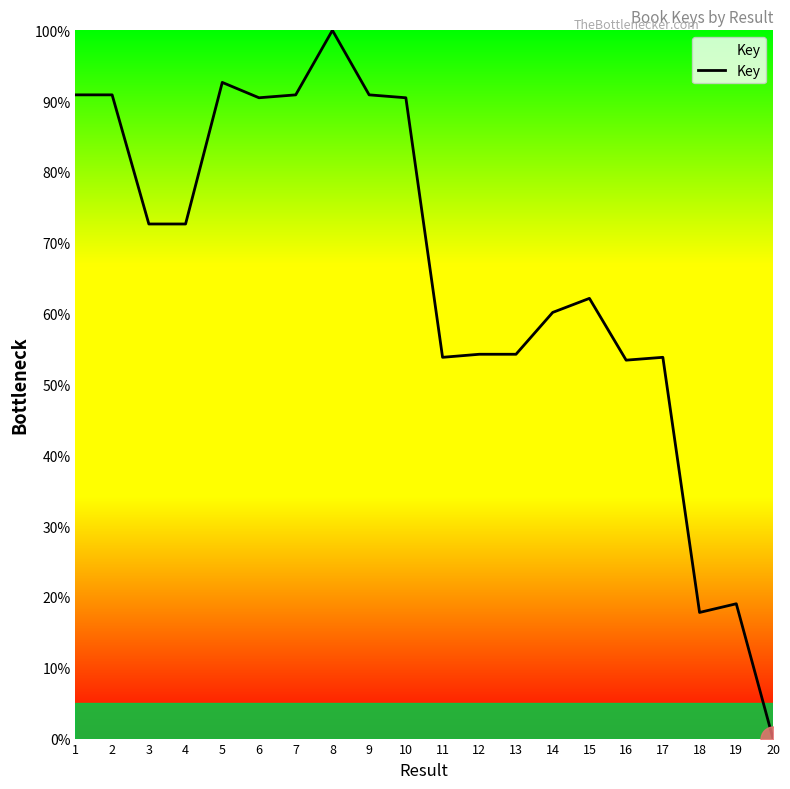

Where does the data first go above 72?

1